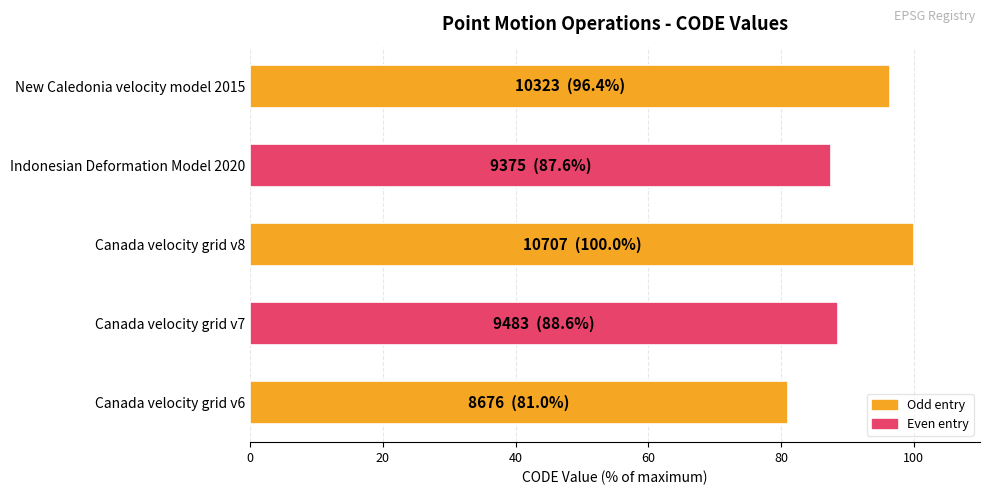

Count the number of values greater than 88.

3